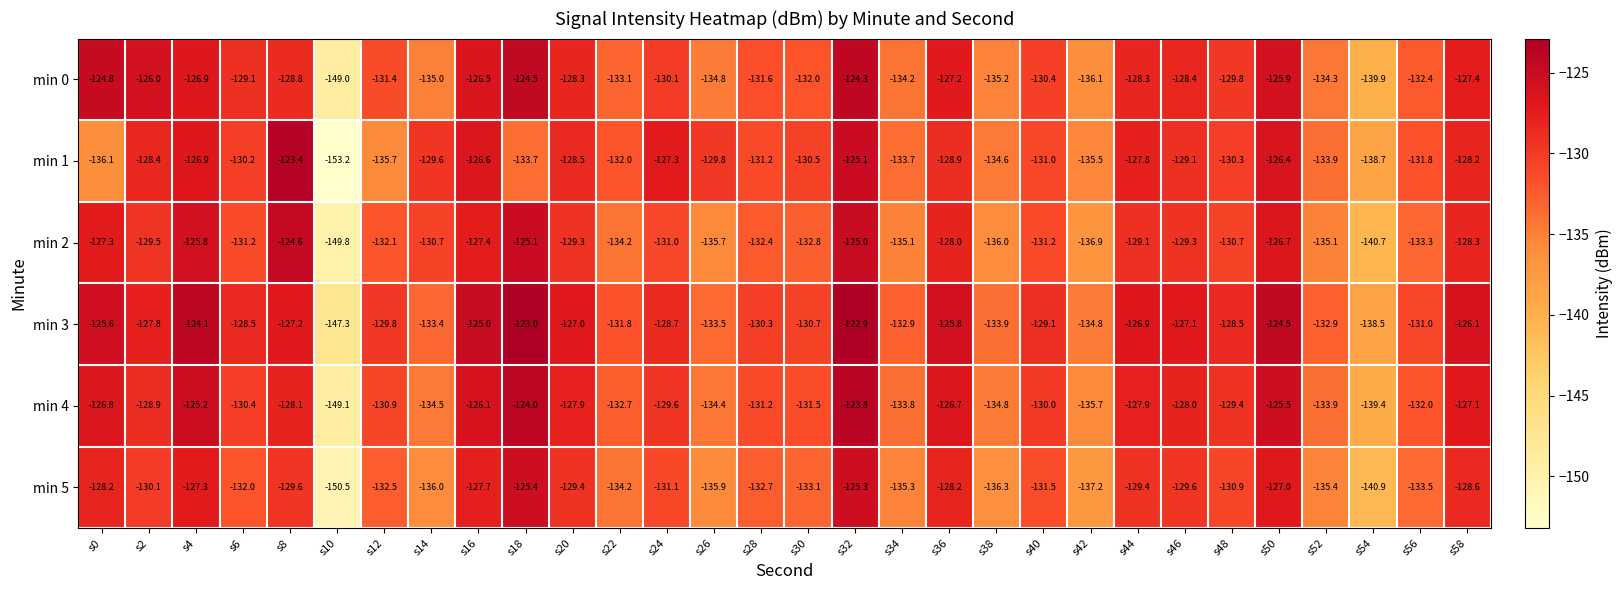

The value of min 1 at s22 is -189.3. True or false?

False